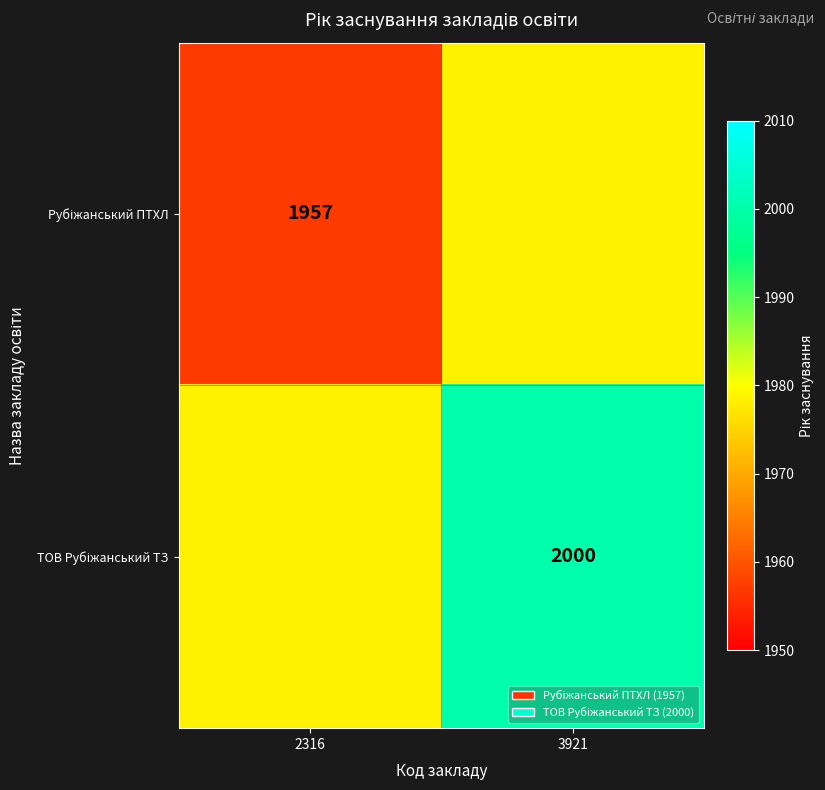

At how many categories does at least one series exceed 1960?

2